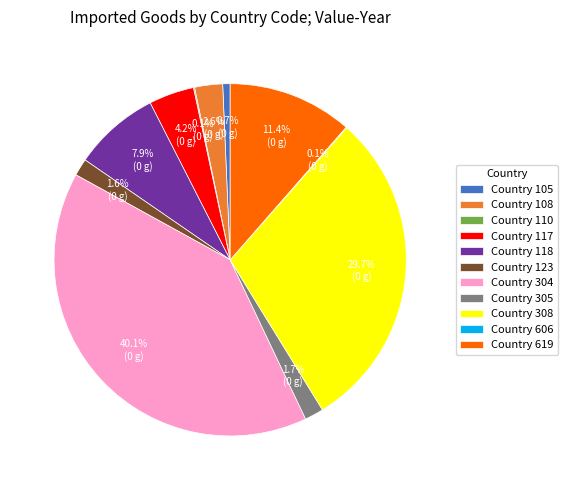

Does any single category account for the majority?

No